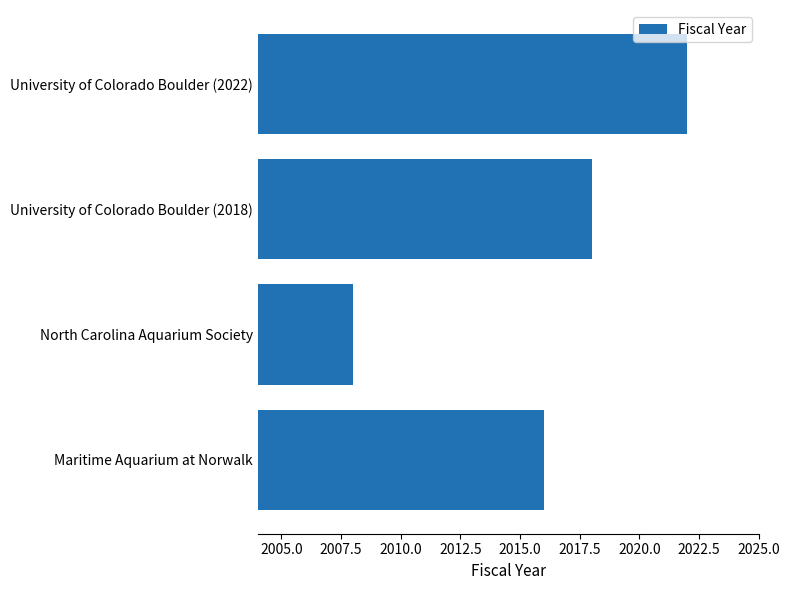

What is the sum of all values?

8064